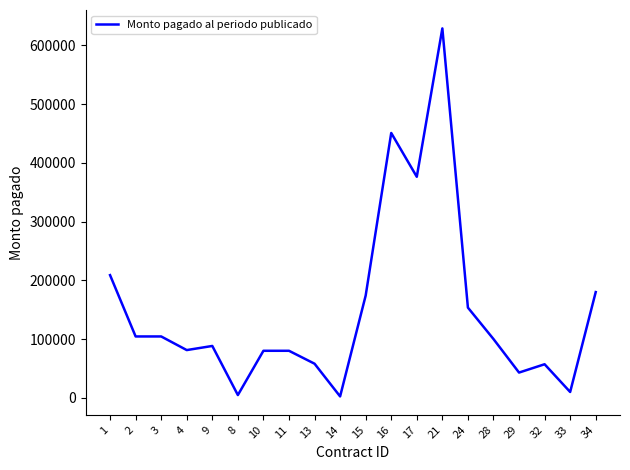

What is the maximum value shown in the chart?

628859.4